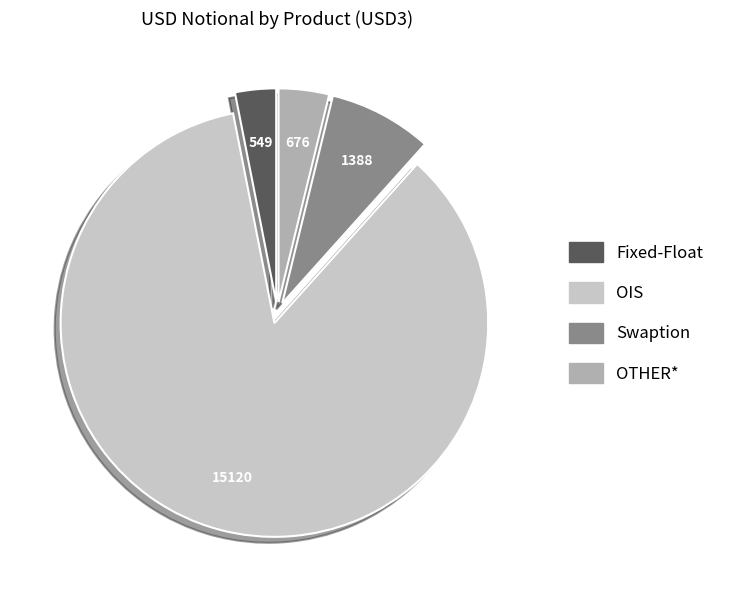

Which slice is the smallest?

Fixed-Float